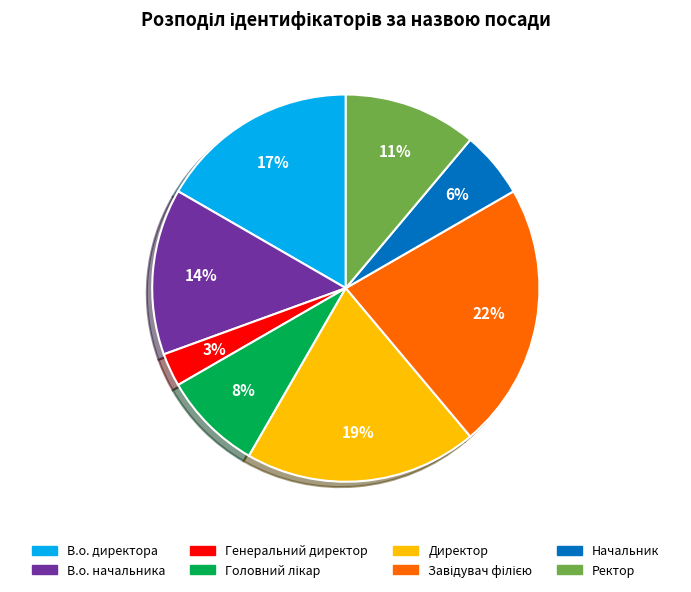

Is the sum of Генеральний директор and Начальник greater than half?

No